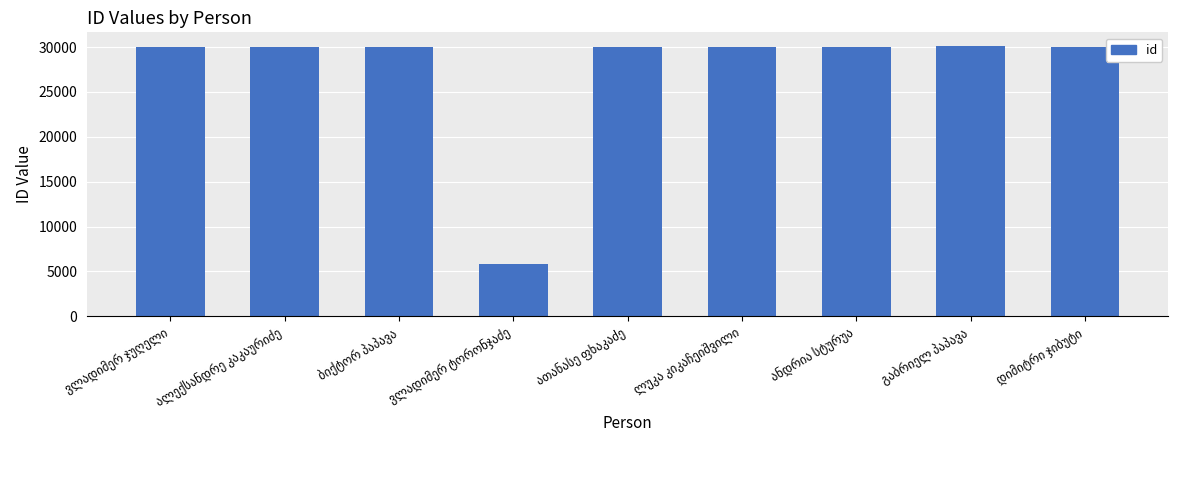

What is the value of the 1st bar from the left?

30044